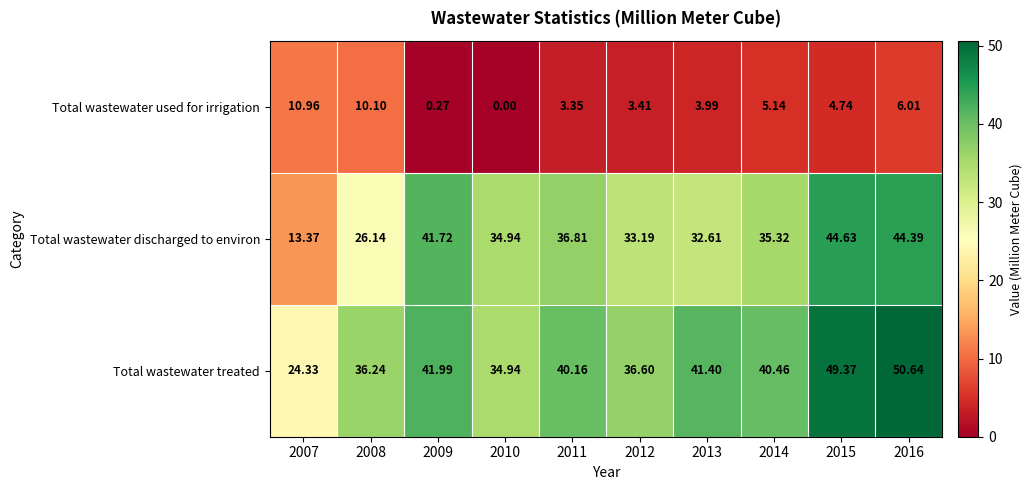

Which series has the largest range (max minus min)?

Total wastewater discharged to environ